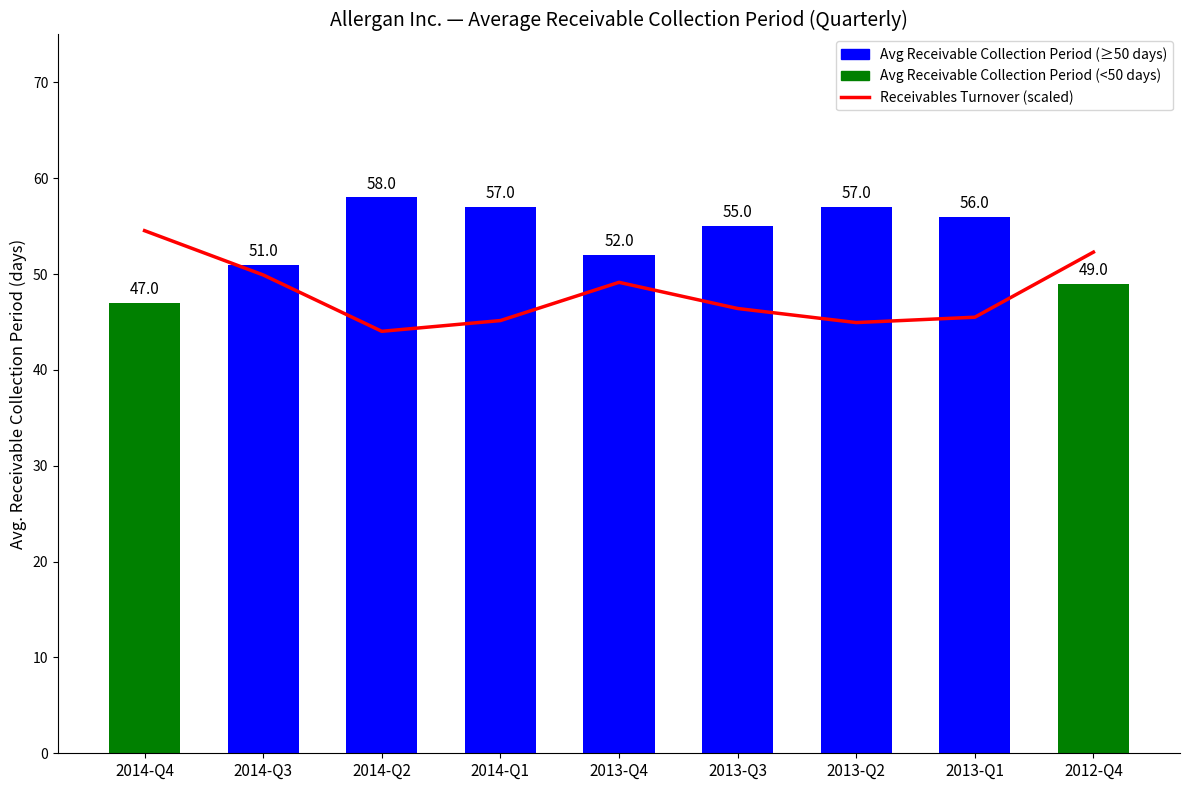

Rank the series at 2014-Q1 from highest to lowest value.

Avg Receivable Collection Period, Receivables Turnover (scaled)